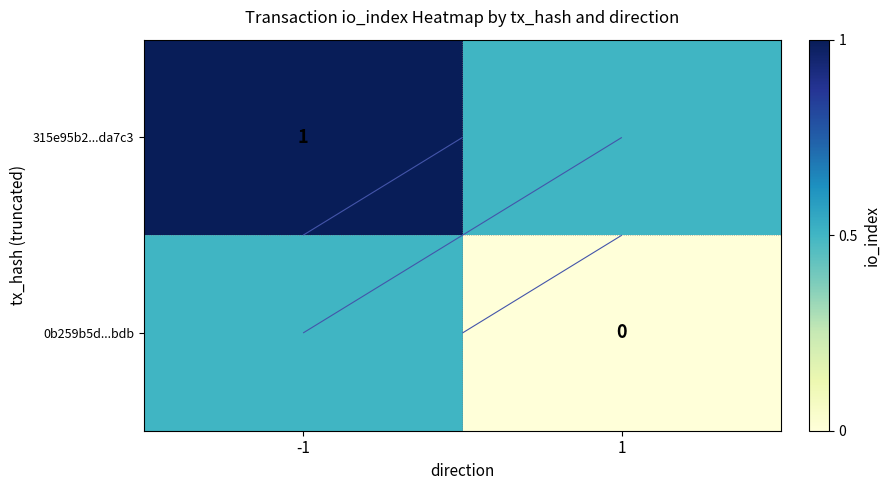

The 0b259b5d...bdb series shows 0.2 at 1. True or false?

False